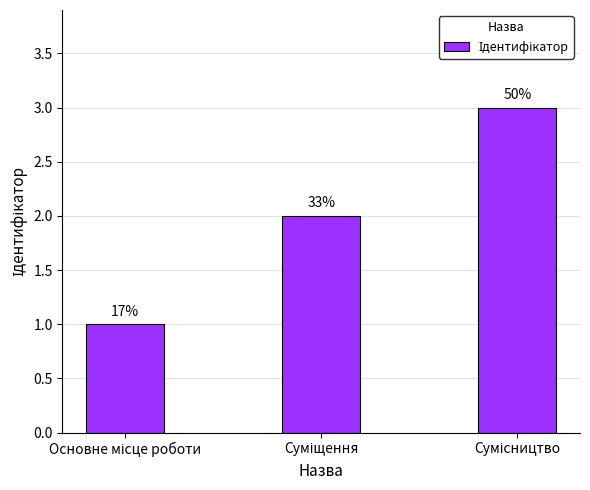

How many bars are there in total?

3